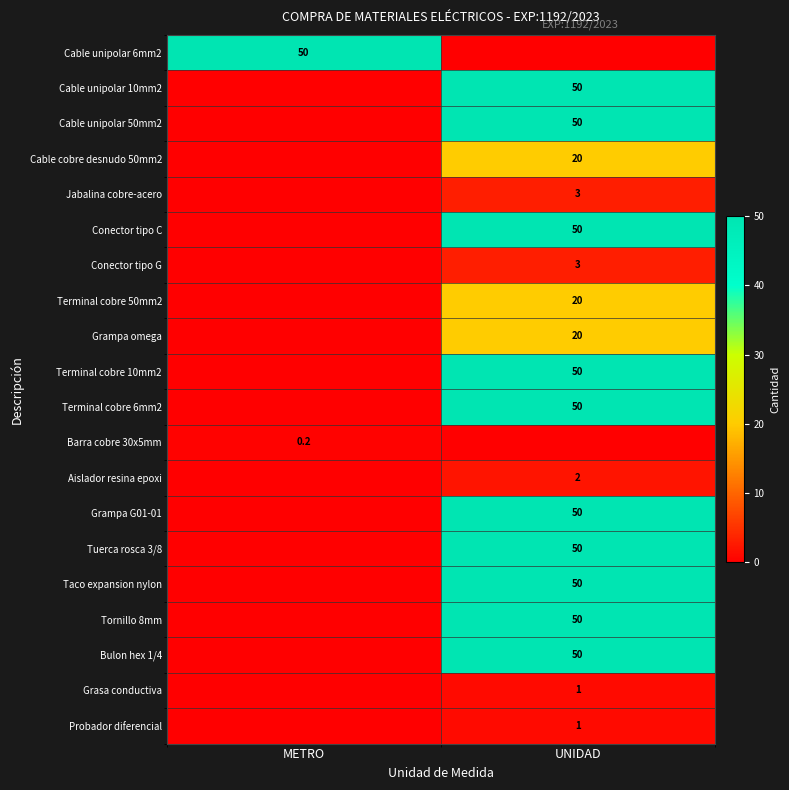

The value of Conector tipo G at UNIDAD is 3.0. True or false?

True